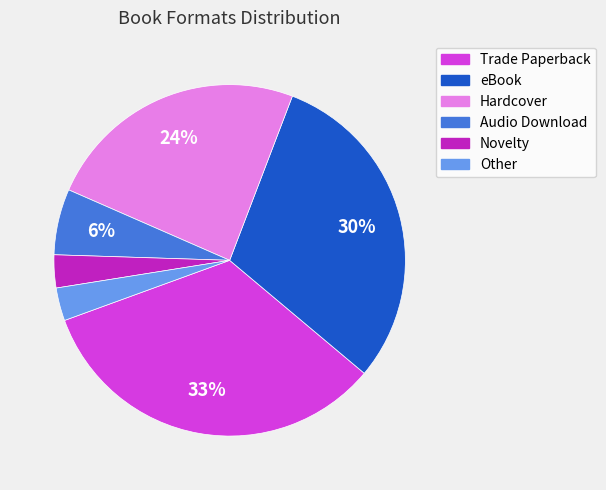

Is it true that eBook is 38% of the pie?

False